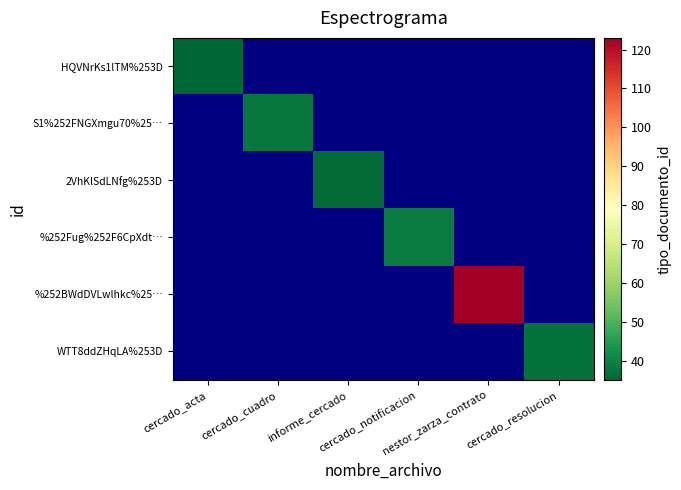

Where is HQVNrKs1lTM%253D nearest to the value 35?

cercado_acta